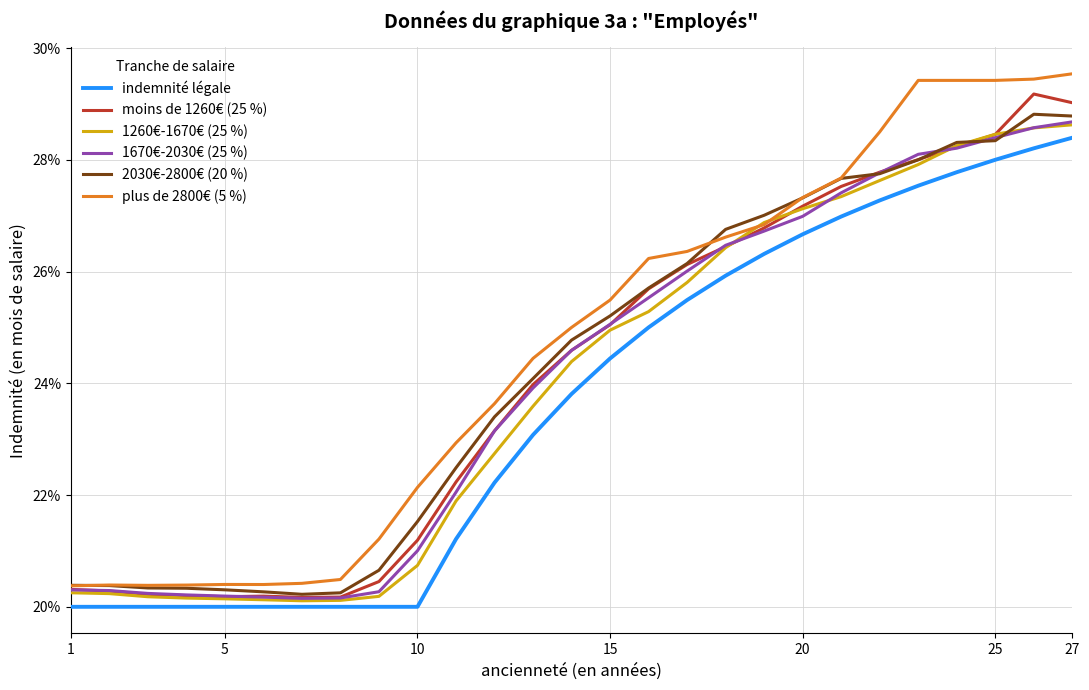

What is the value of the 2030€-2800€ (20 %) point at the 7th from the left?

0.2